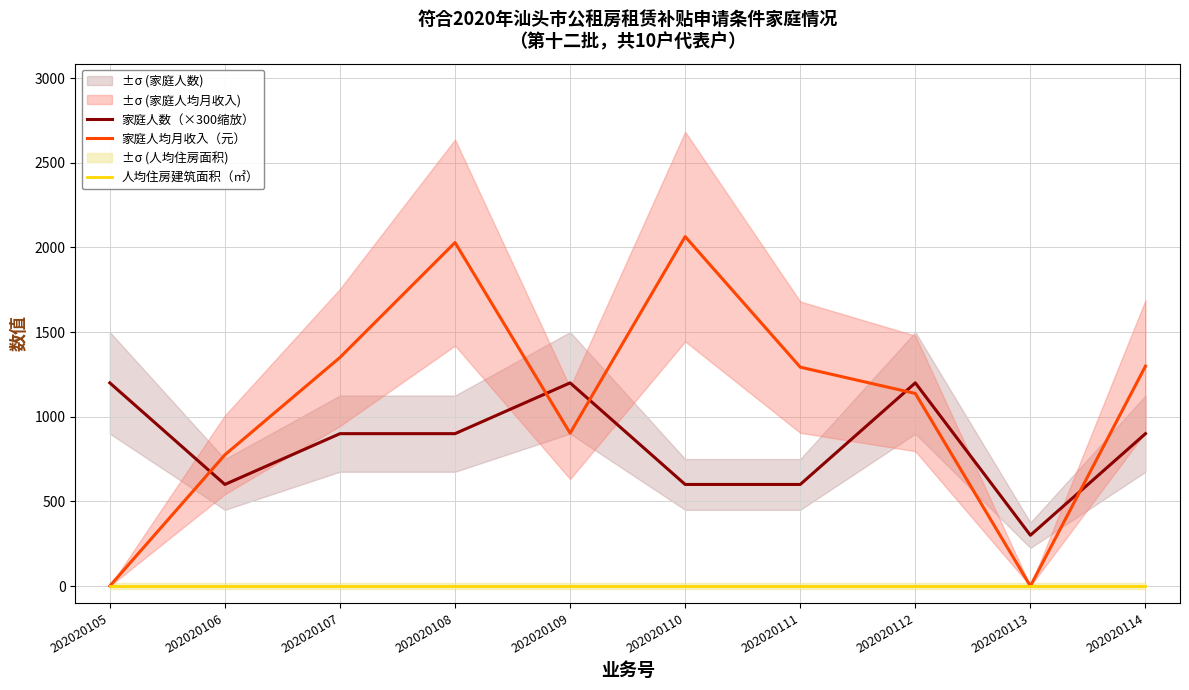

Is it true that 人均住房建筑面积（㎡） equals 0.0 at 202020113?

True